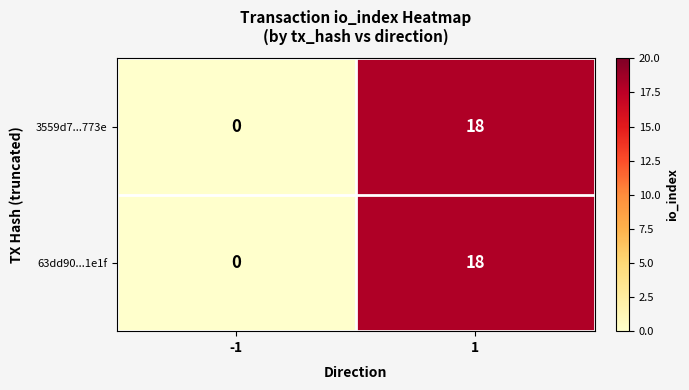

At how many categories does at least one series exceed 9?

1